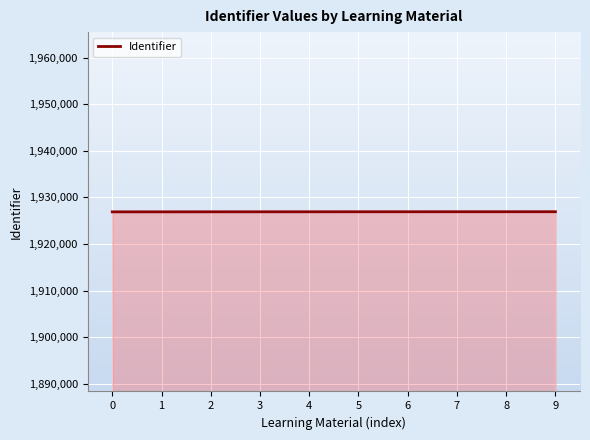

What is the minimum value shown in the chart?

1926901